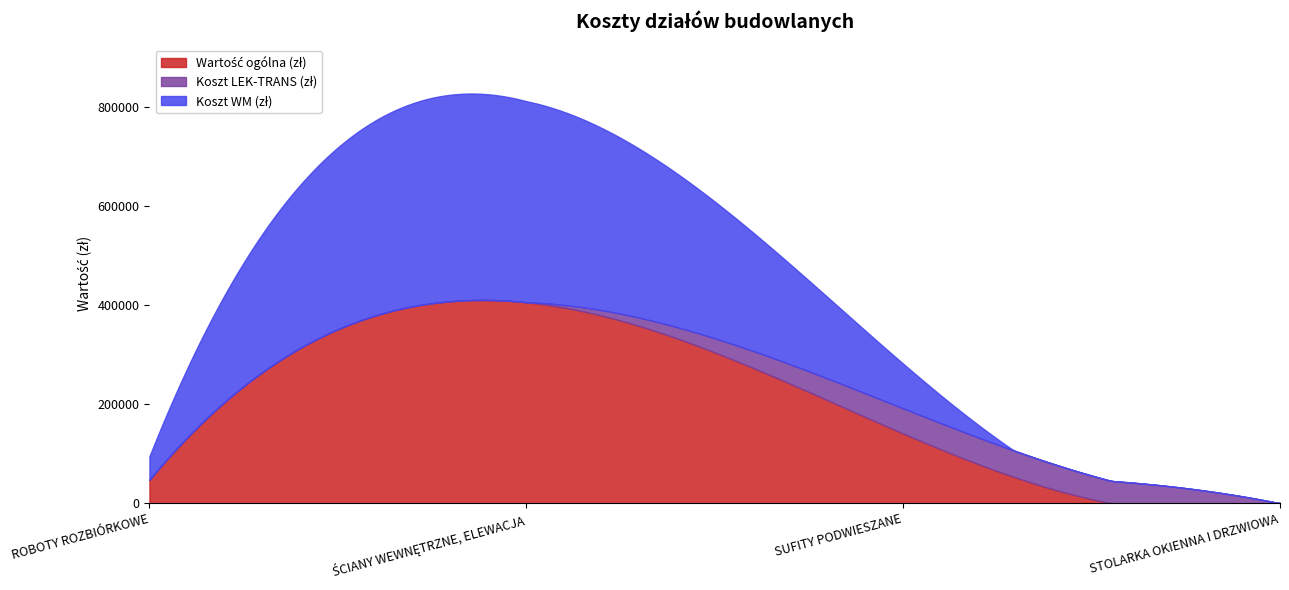

True or false: Koszt WM (zł) and Wartość ogólna (zł) intersect in this chart.

False